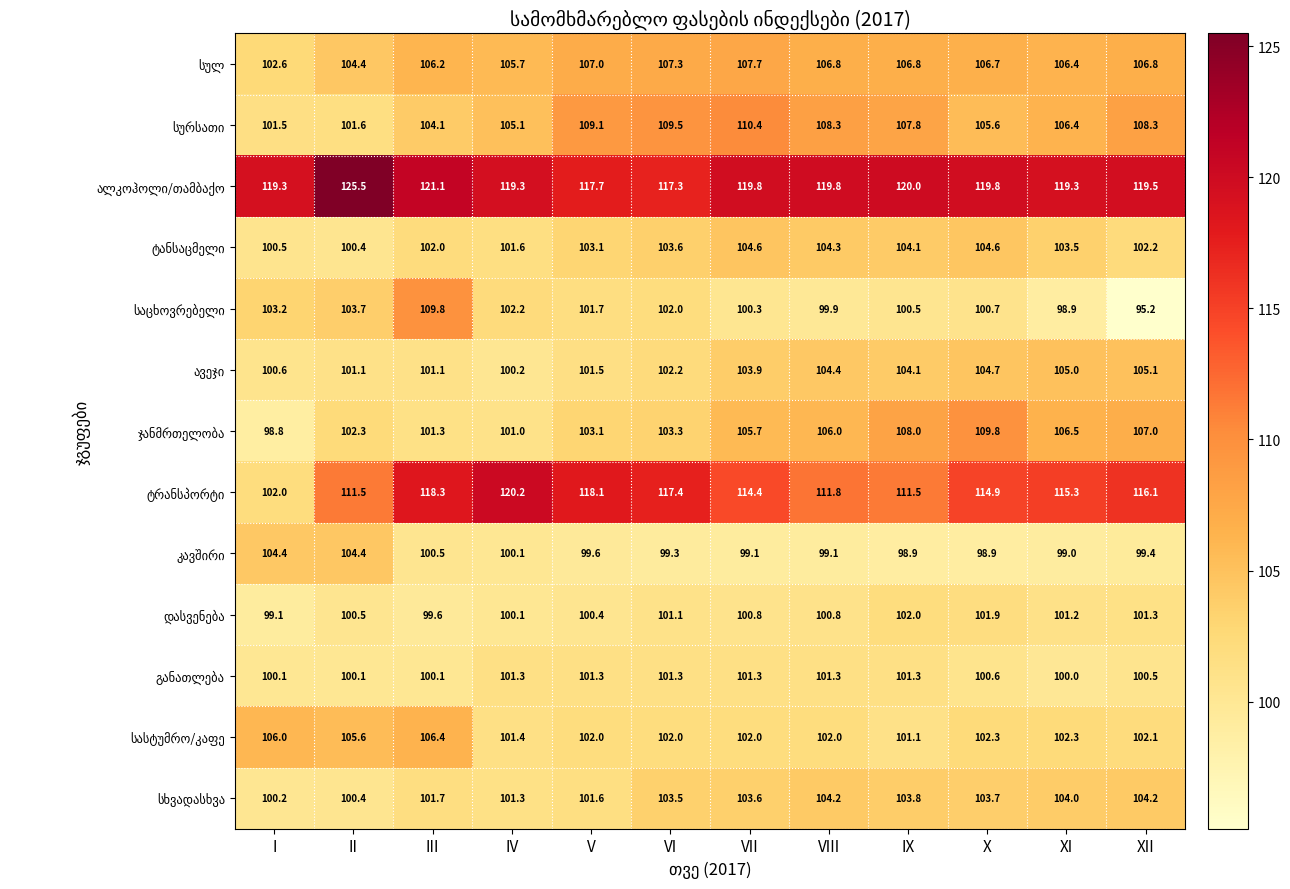

At how many categories does at least one series exceed 118?

11